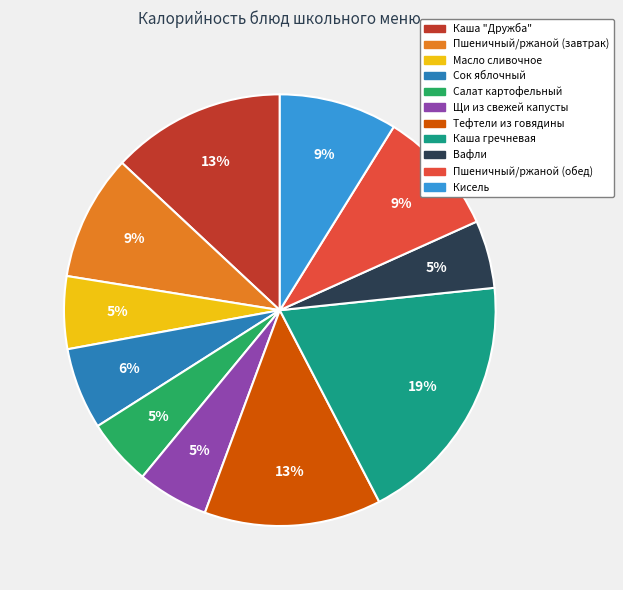

What percentage is the Пшеничный/ржаной (обед) slice, to the nearest percent?

9%